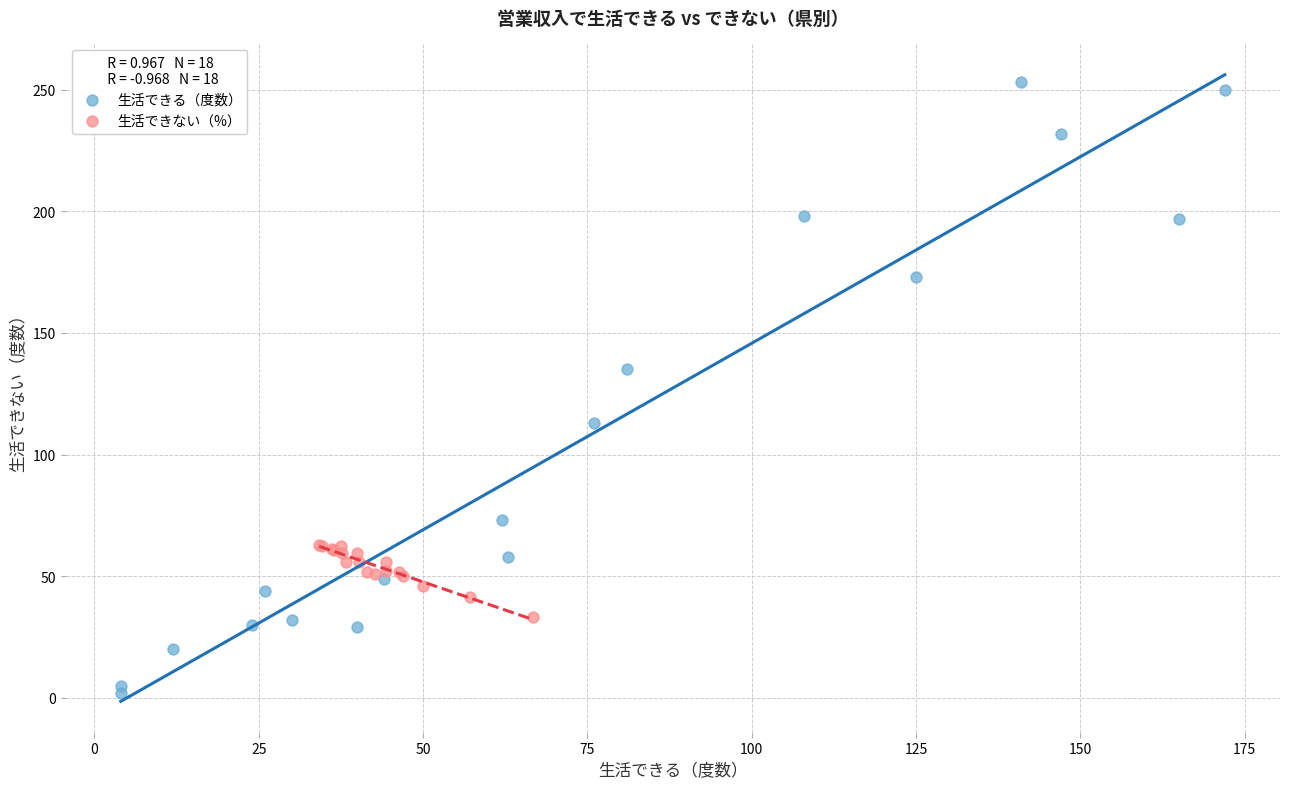

Which series has the largest Y range (max minus min)?

生活できる（度数）